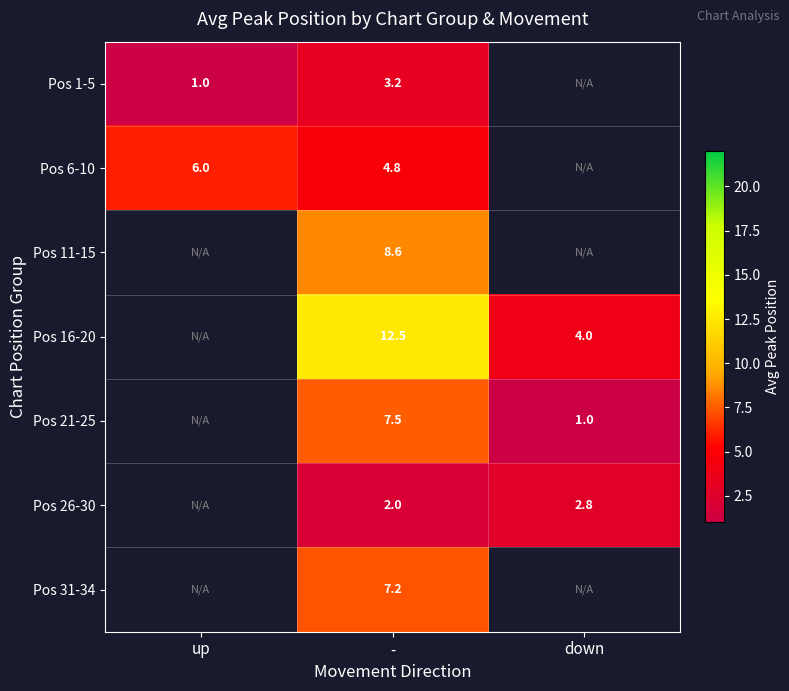

At -, list the series in order from smallest to largest.

Pos 26-30, Pos 1-5, Pos 6-10, Pos 31-34, Pos 21-25, Pos 11-15, Pos 16-20